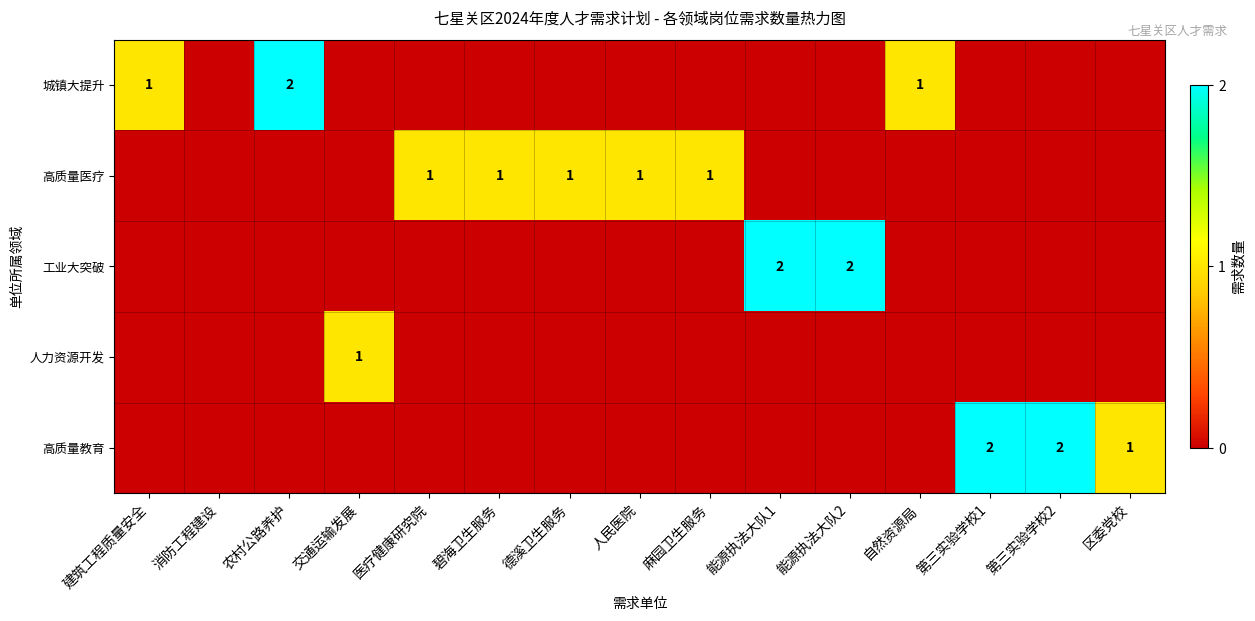

How many values in the 工业大突破 series exceed 0?

2